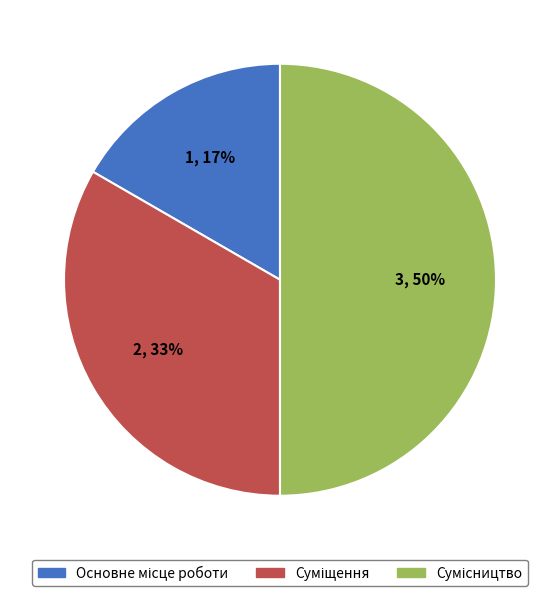

To the nearest percent, what is the average slice percentage?

33%